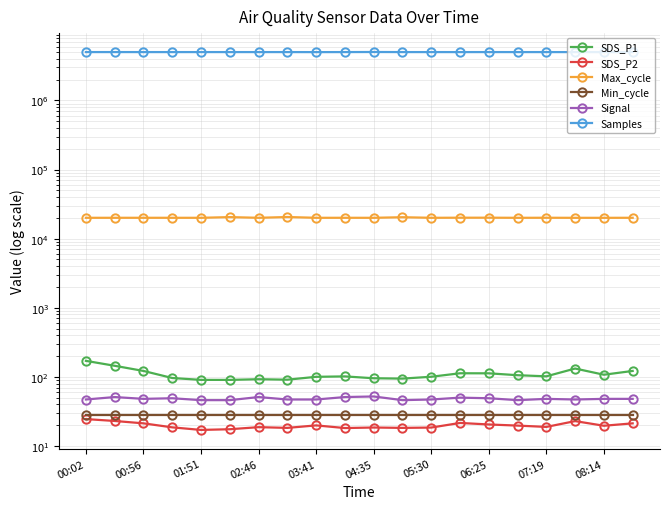

The Samples series shows 5011552.0 at 15. True or false?

True